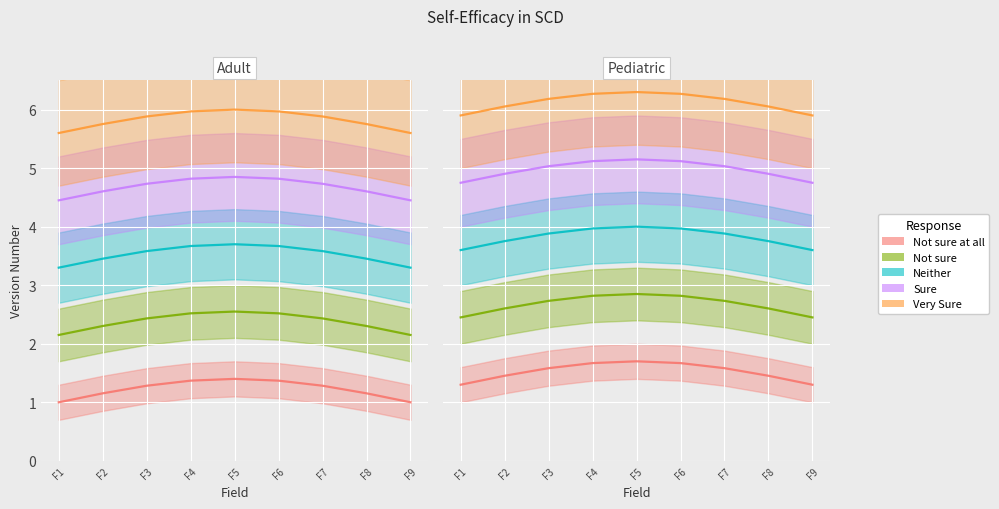

What is the difference between the Not sure values at F5 and F3?

0.1